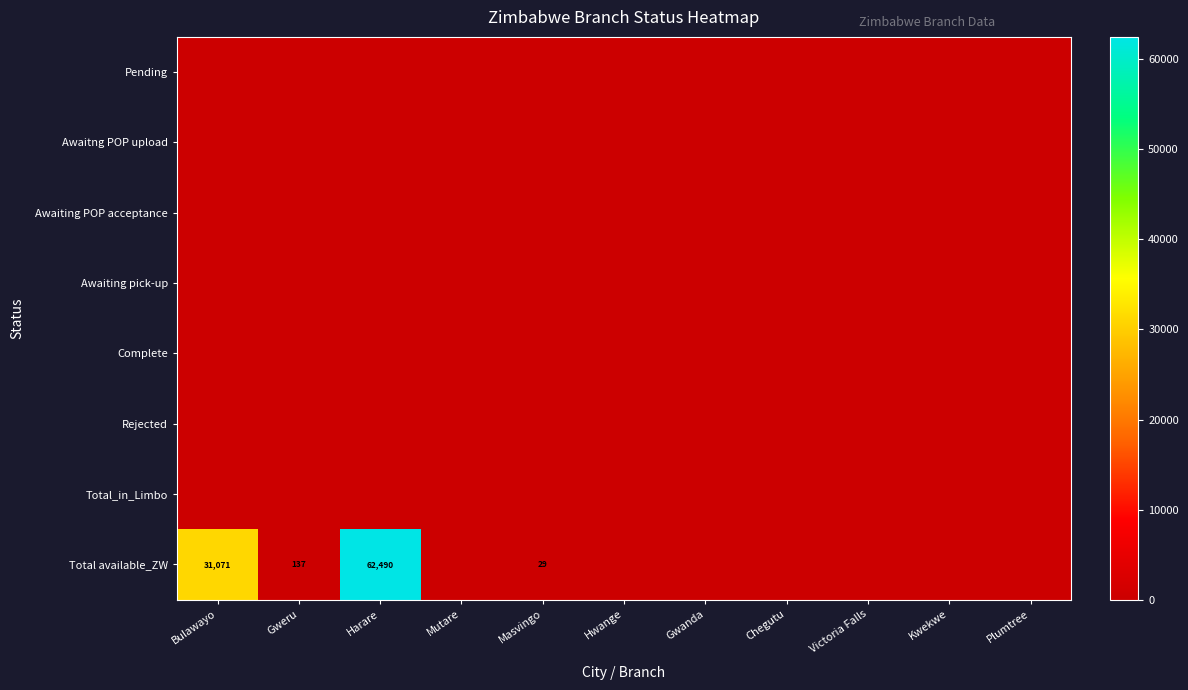

How many data points in Total available_ZW are above 0?

4